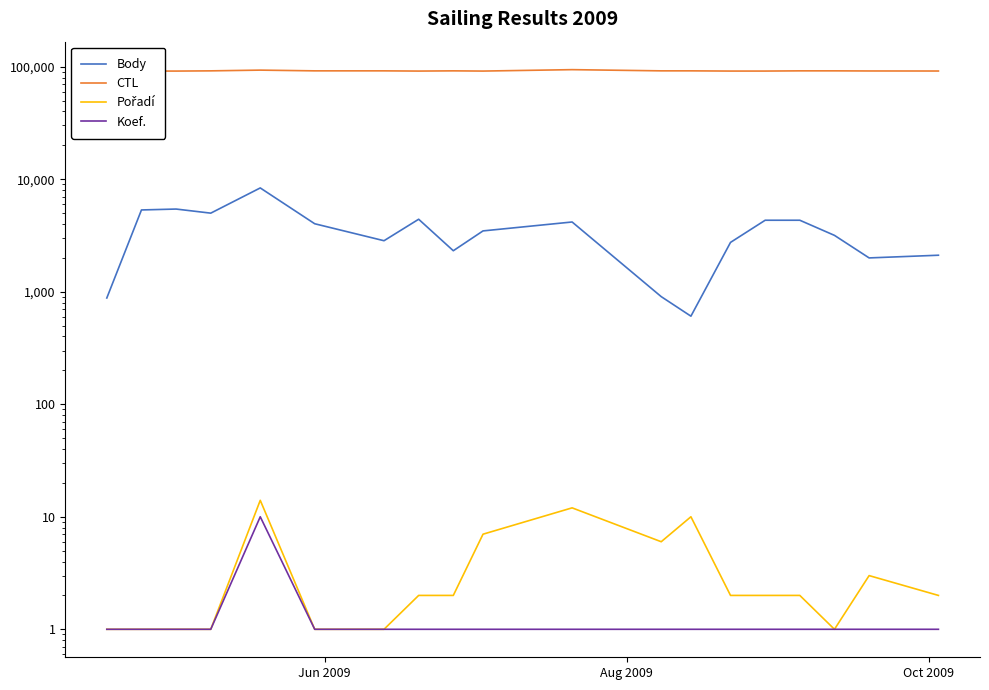

How many data points in Body are less than 3469?

9